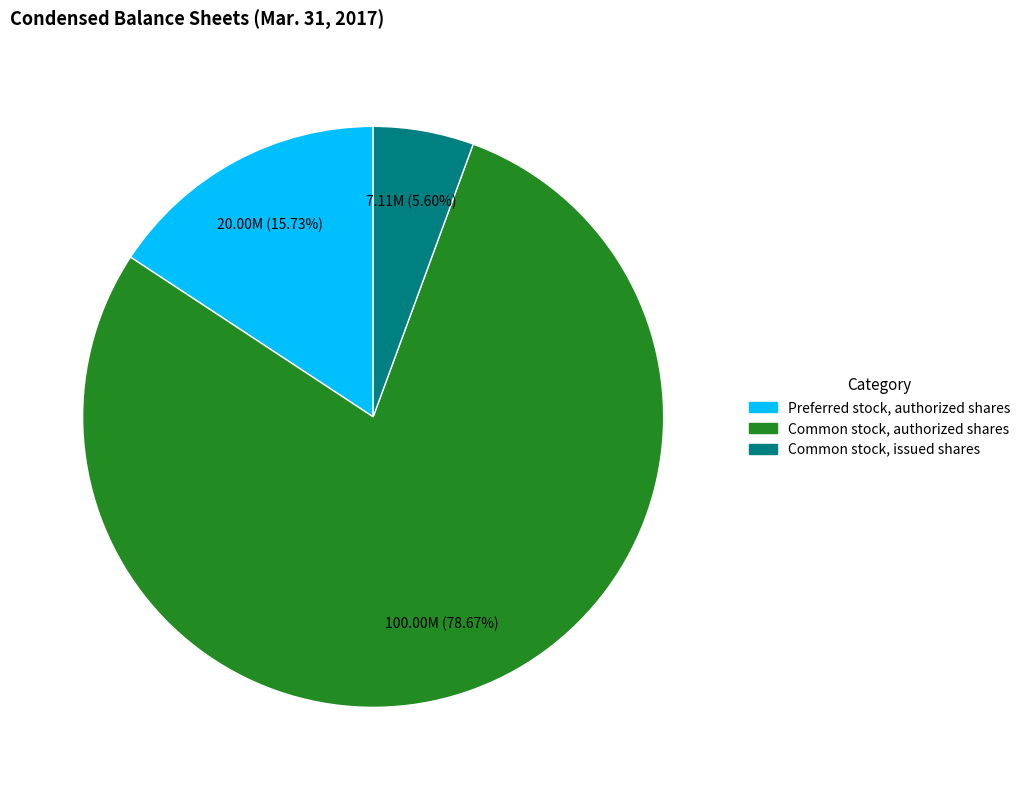

Do Preferred stock, authorized shares and Common stock, issued shares together represent more than half of the pie?

No